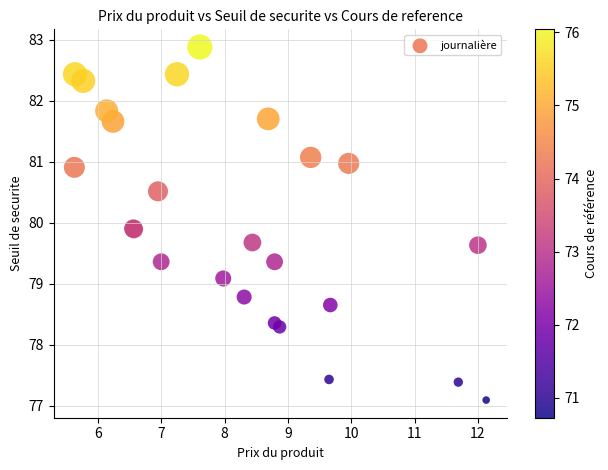

What Y value in the scatter plot is closest to 79?

79.1